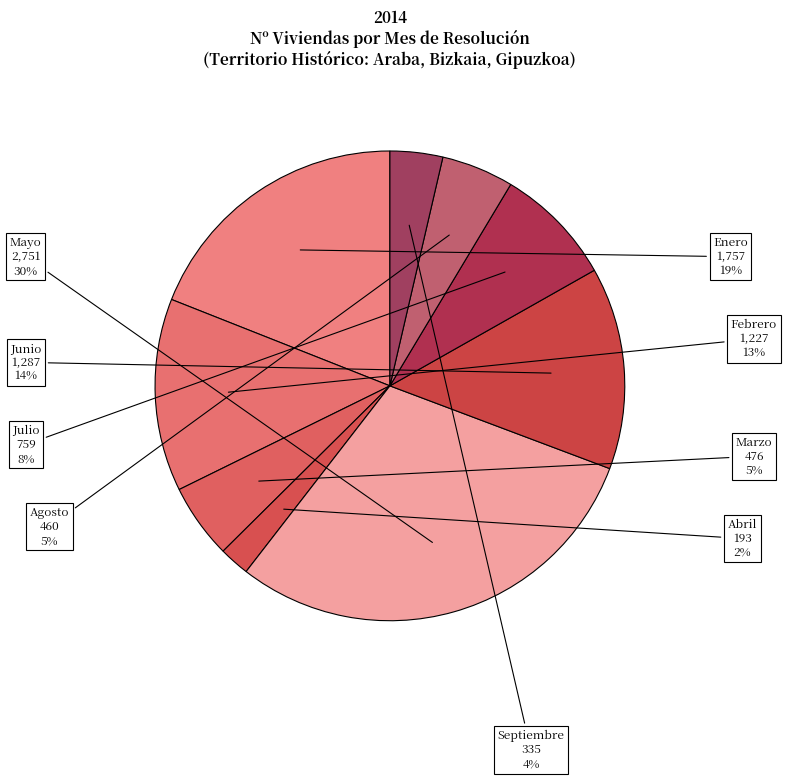

Which slice is the largest?

Mayo